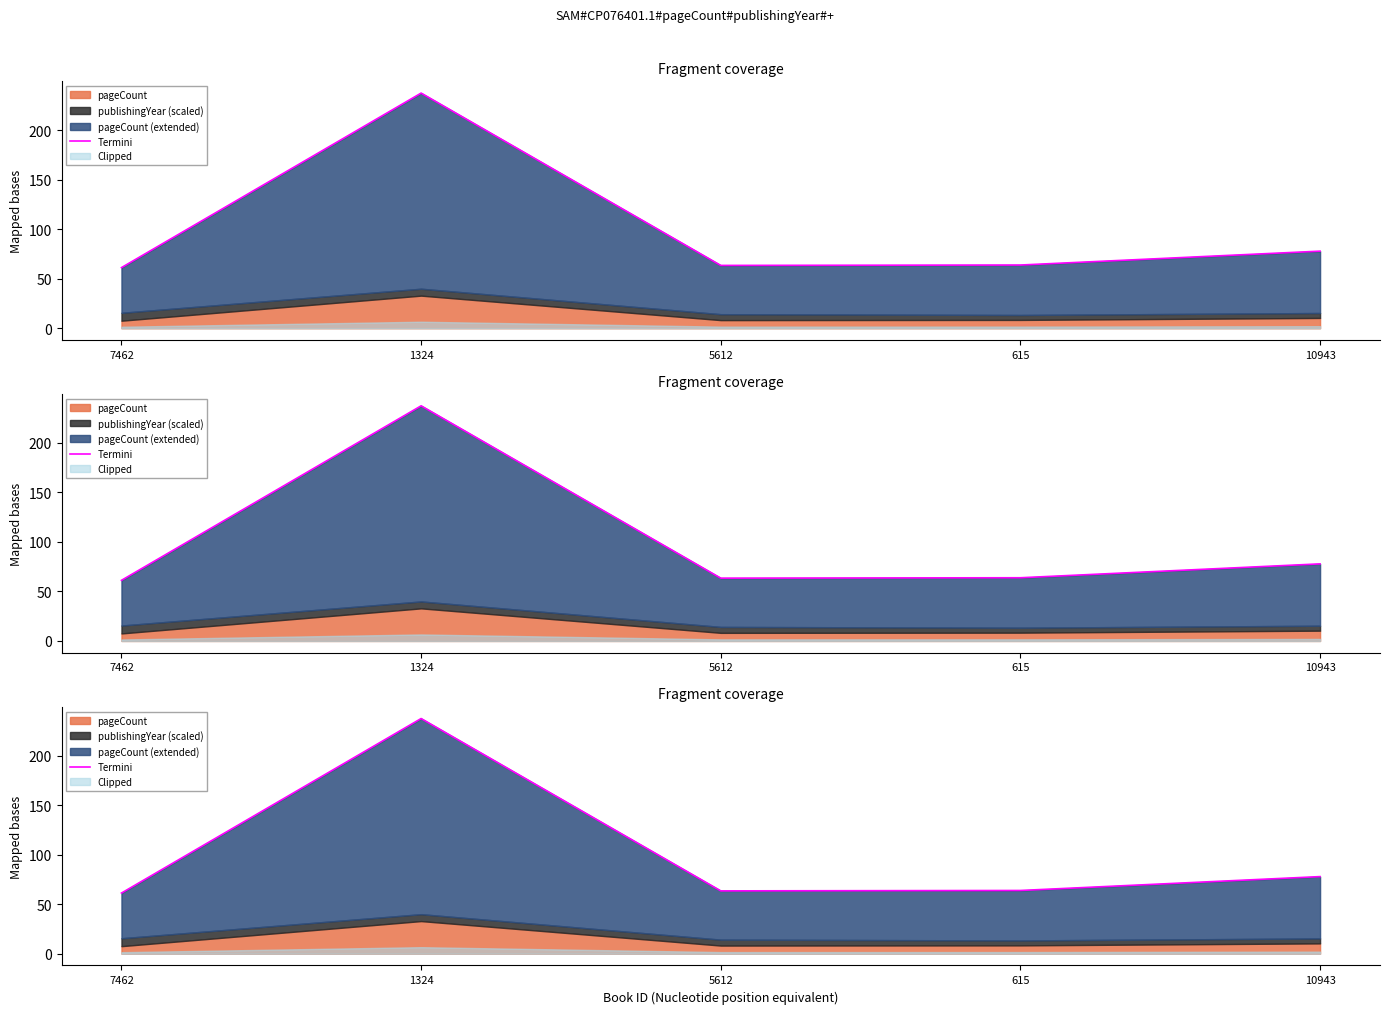

How many interior local valleys (lower than both neighbors) does the data have?

1